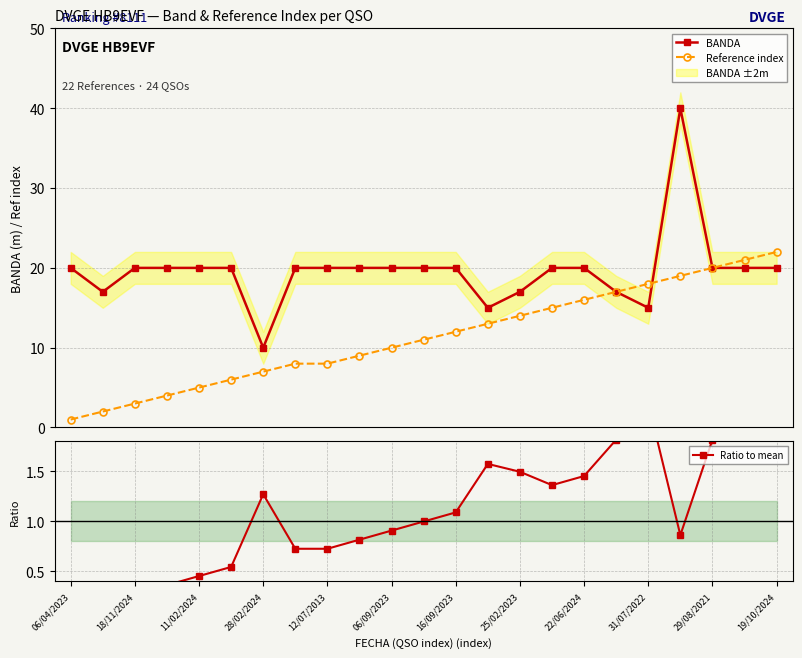

What is the maximum value for Reference index?

22